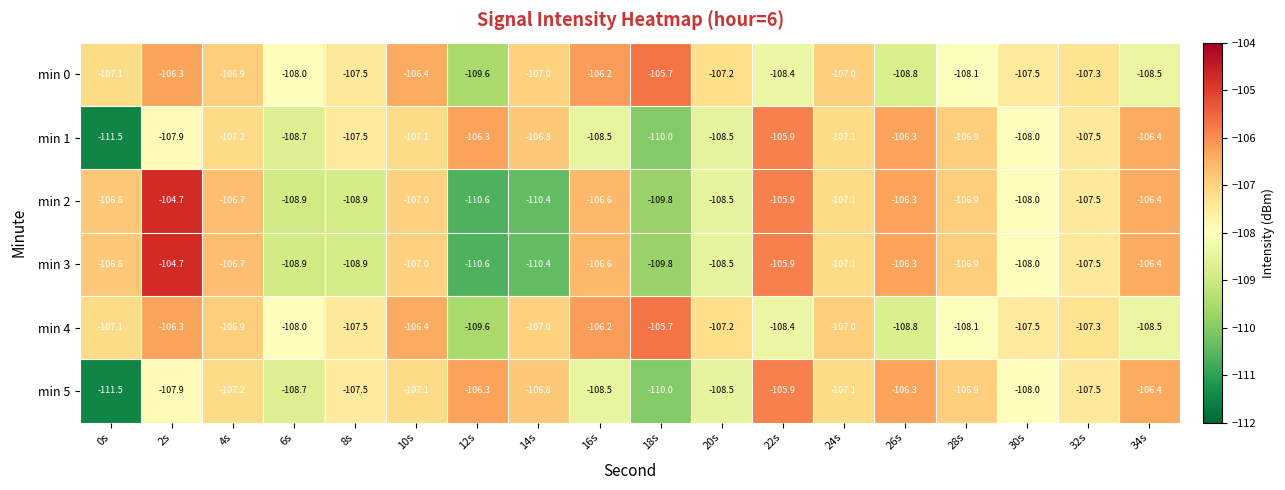

What is the difference between the min 2 values at 0s and 8s?

2.1